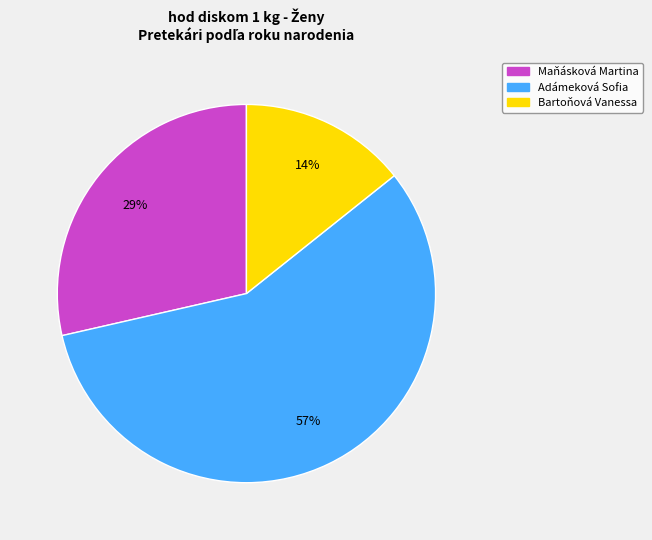

How many slices are in this pie chart?

3